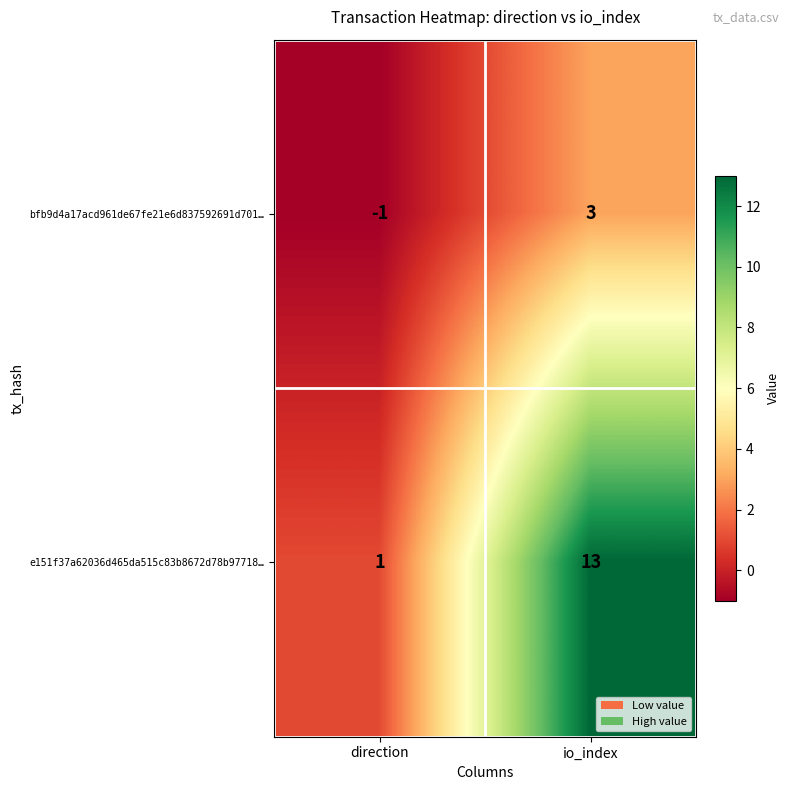

Rank the series by their average value, from lowest to highest.

bfb9d4a17acd961de67fe21e6d837592691d701…, e151f37a62036d465da515c83b8672d78b97718…